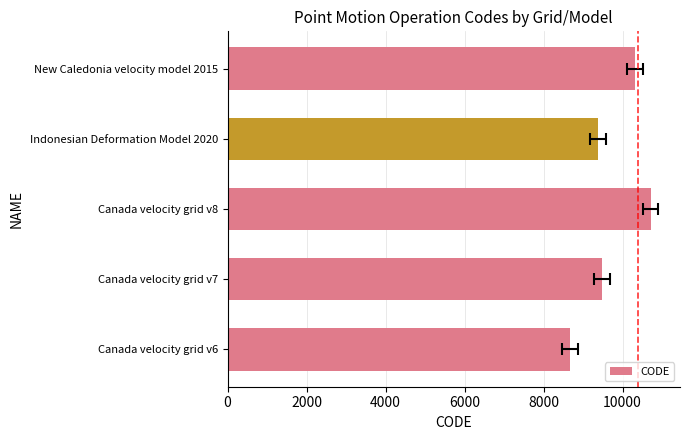

How many values exceed 9483?

2